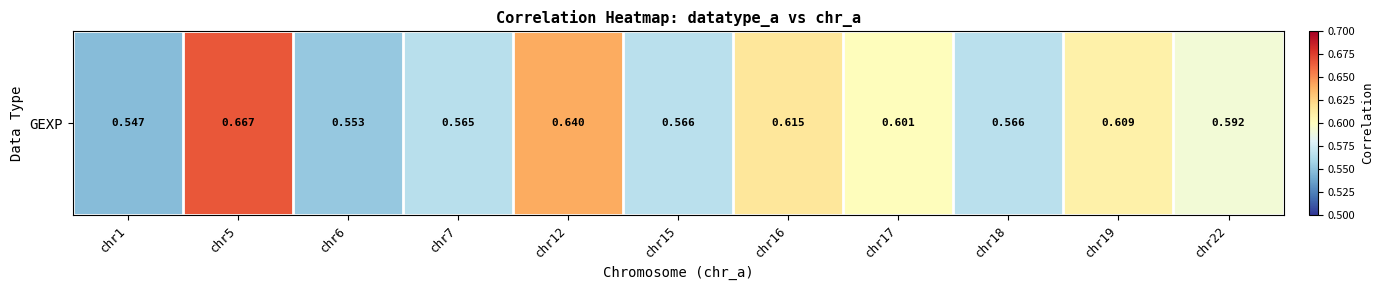

Reading left to right, extract all data points from this chart.

0.5	0.7	0.6	0.6	0.6	0.6	0.6	0.6	0.6	0.6	0.6